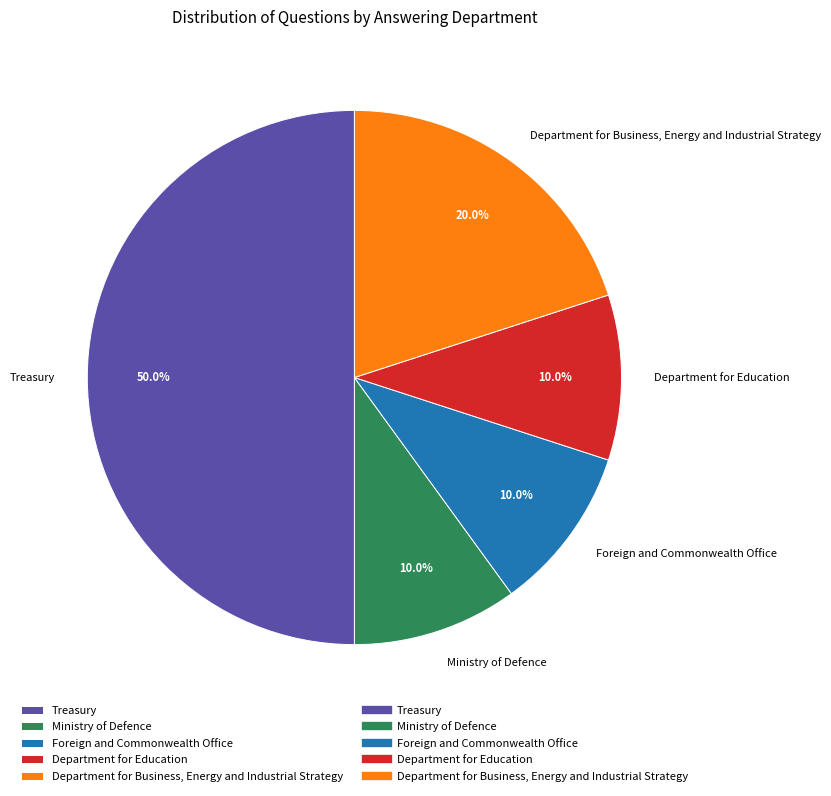

What is the largest slice in the pie chart?

Treasury